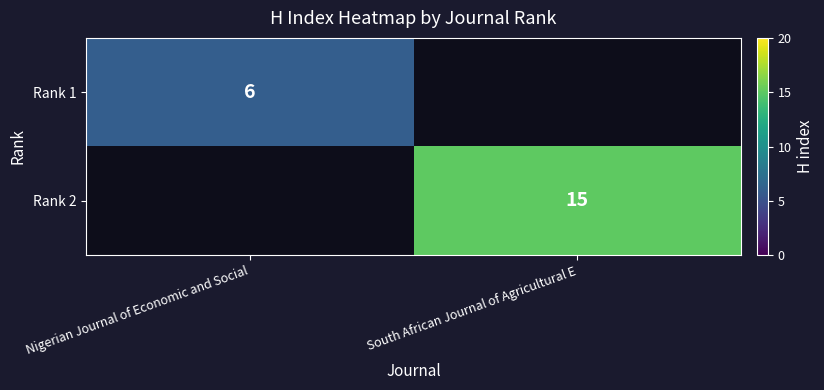

At South African Journal of Agricultural E, list the series in order from smallest to largest.

Rank 1, Rank 2